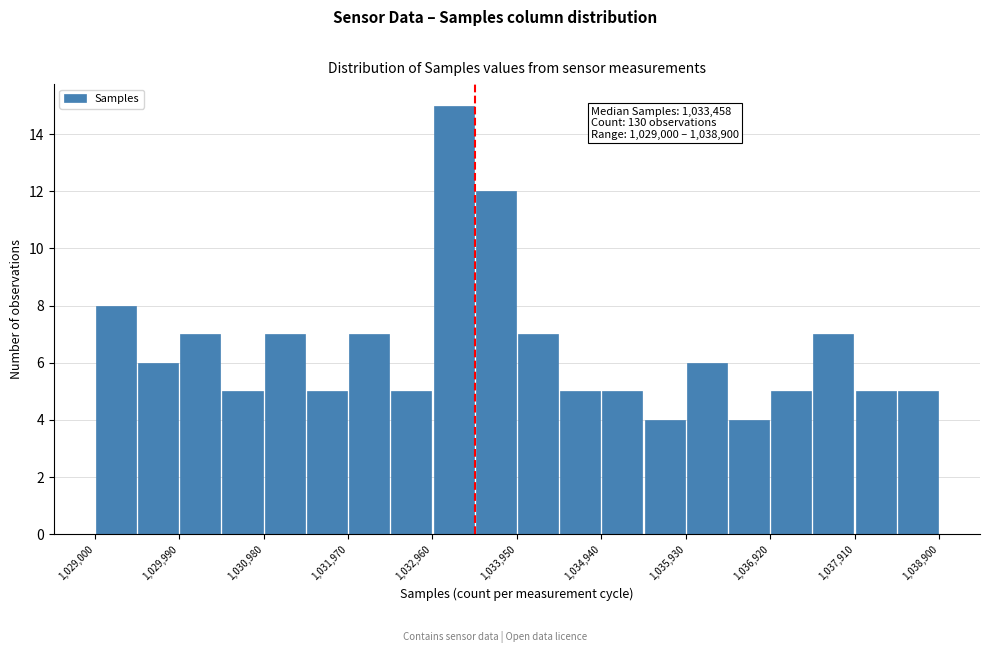

Which range on the x-axis has the tallest bar?

1033000 to 1033500